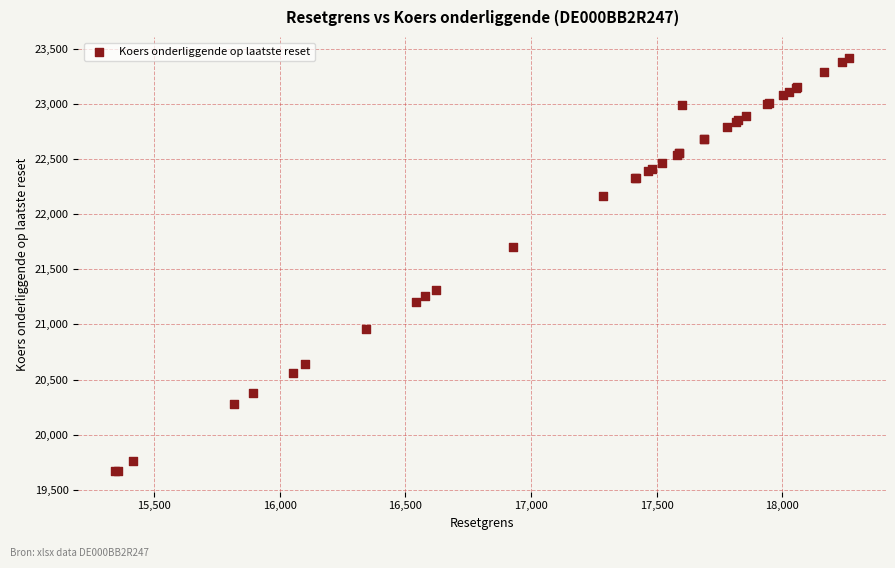

What Y value in the scatter plot is closest to 21545?

21700.4